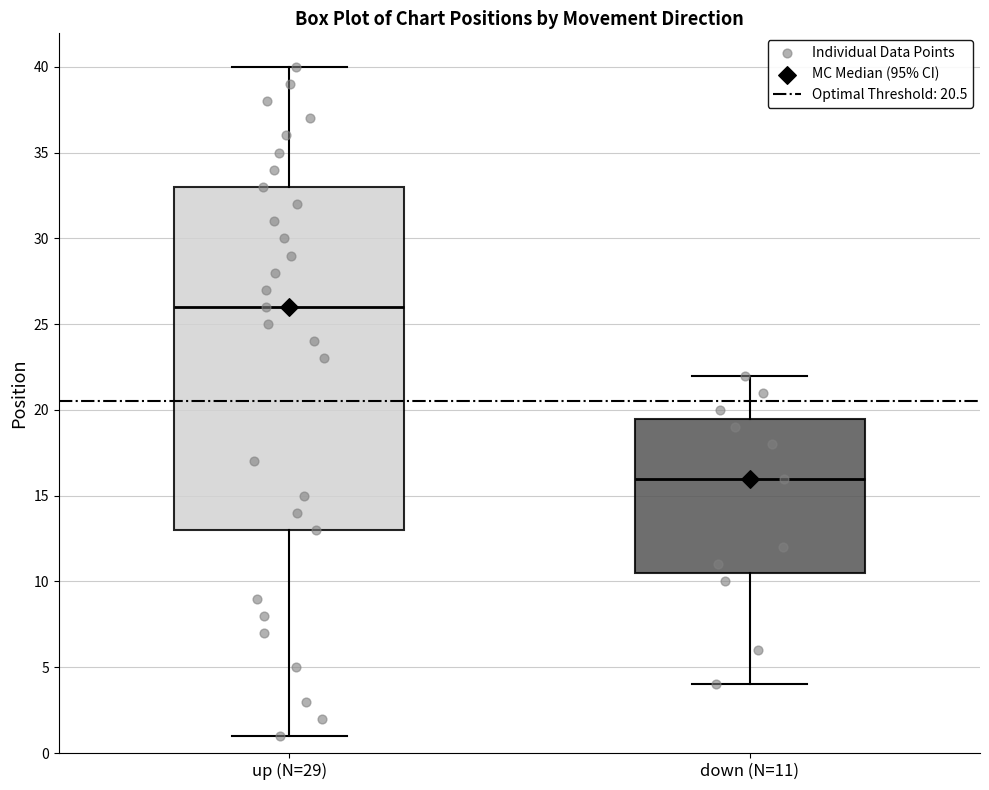

Reading left to right, transcribe this box plot: for each box, give where its median line is, the range the box spans, and where its two whiskers end, as read against the y-axis. The values are not printed on the chart, so give them approximately, as read against the axis.

up (N=29): median 26.0, box 13.0 to 33.0, whiskers 1.0 to 40.0
down (N=11): median 16.0, box 10.5 to 19.5, whiskers 4.0 to 22.0